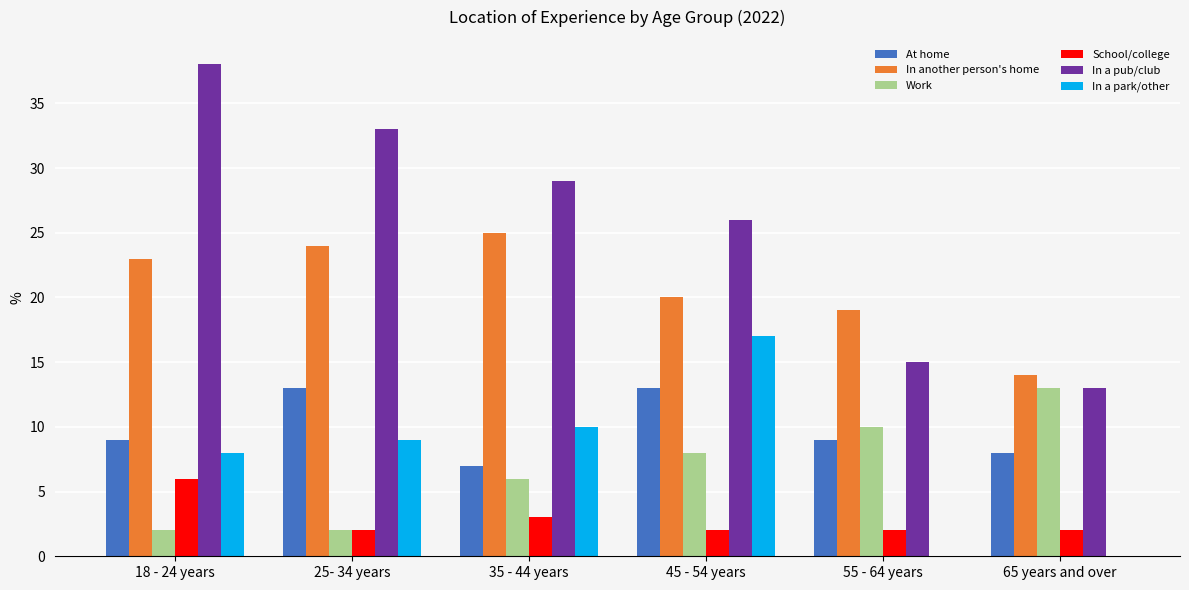

Reading left to right, list all the values displayed in this chart.

At home: 9	13	7	13	9	8
In another person's home: 23	24	25	20	19	14
Work: 2	2	6	8	10	13
School/college: 6	2	3	2	2	2
In a pub/club: 38	33	29	26	15	13
In a park/other: 8	9	10	17	0	0